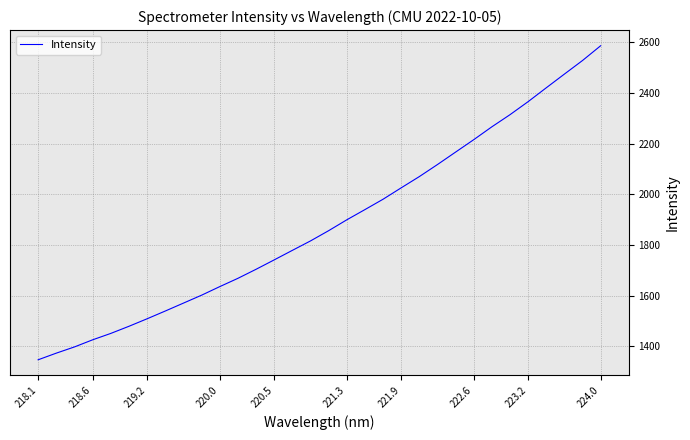

What is the difference between the maximum and minimum values?

1240.0